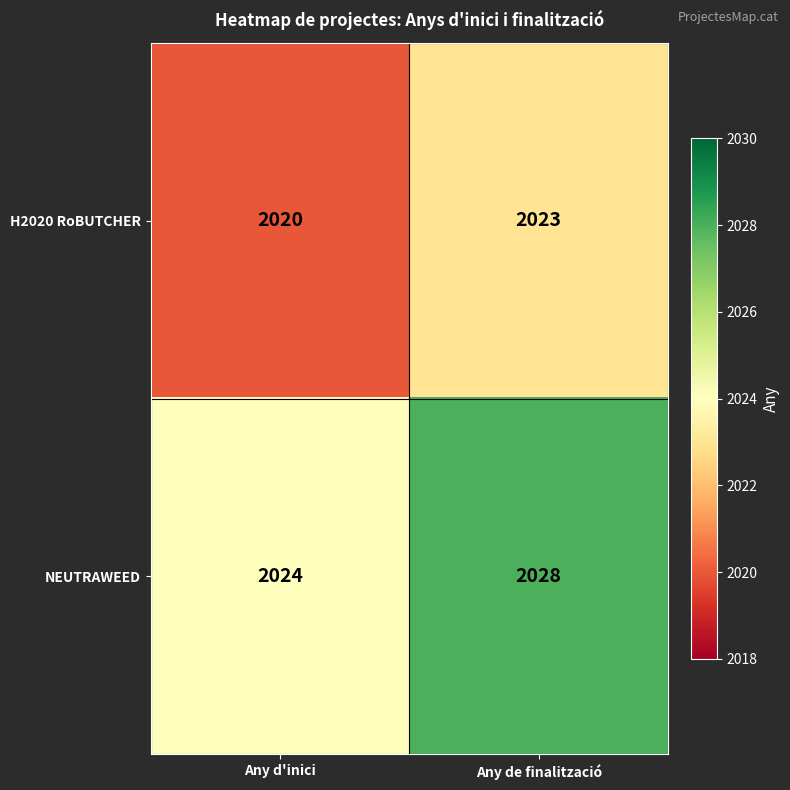

What is the difference between the highest and lowest values at Any de finalització?

5